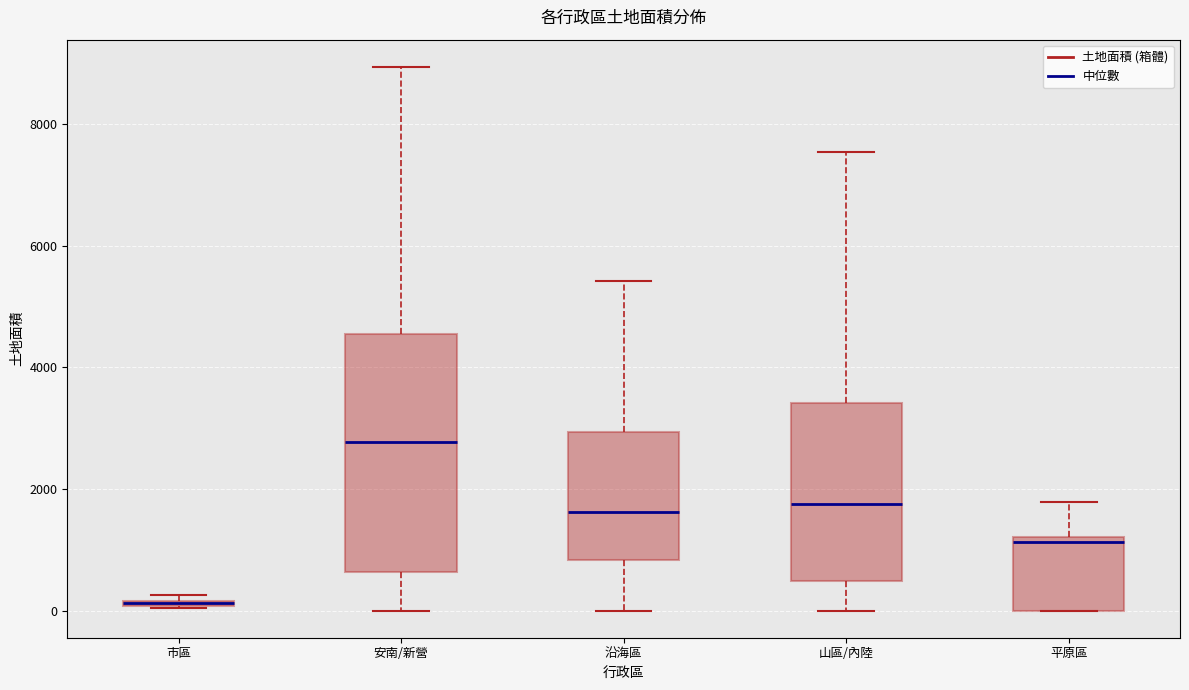

Where does the median line of the box for 山區/內陸 sit on the y-axis? The values are not printed on the chart, so give them approximately, as read against the axis.

1800